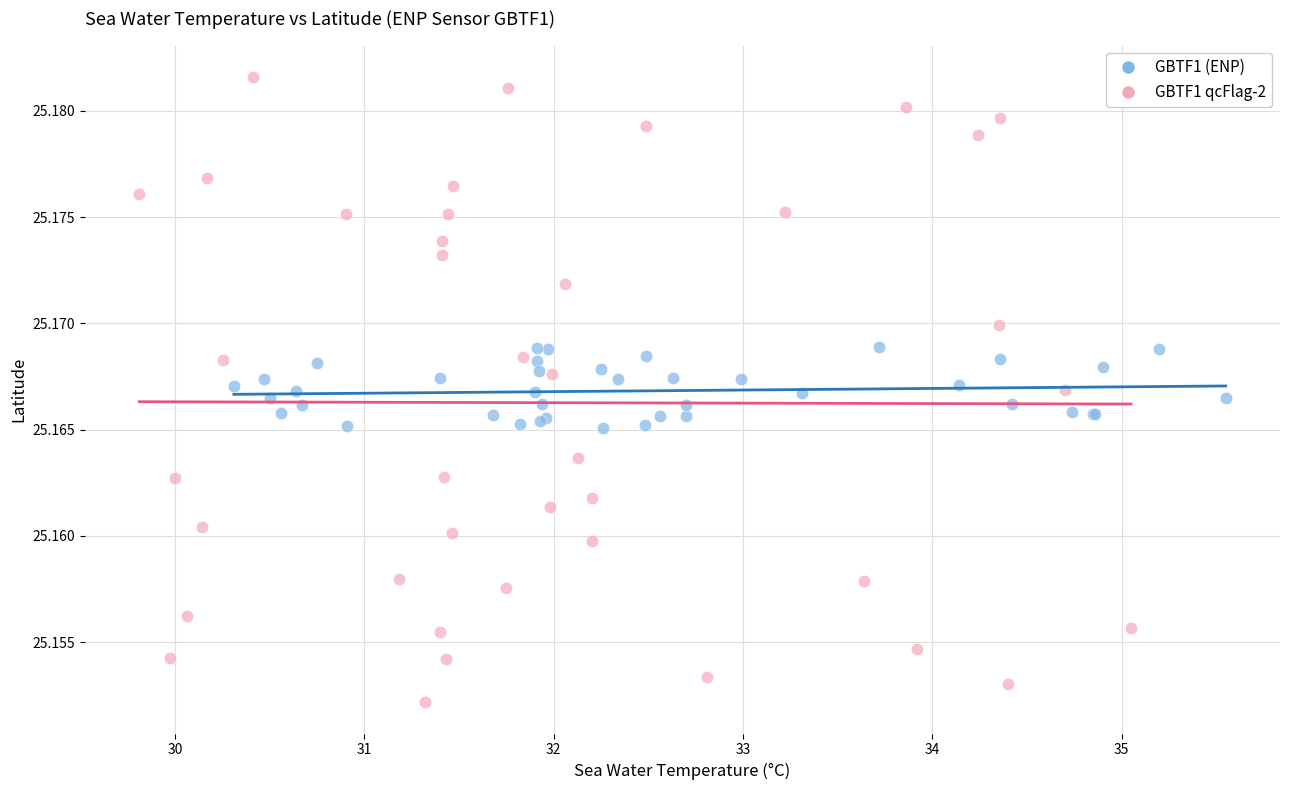

Which series contains the lowest Y value?

GBTF1 qcFlag-2